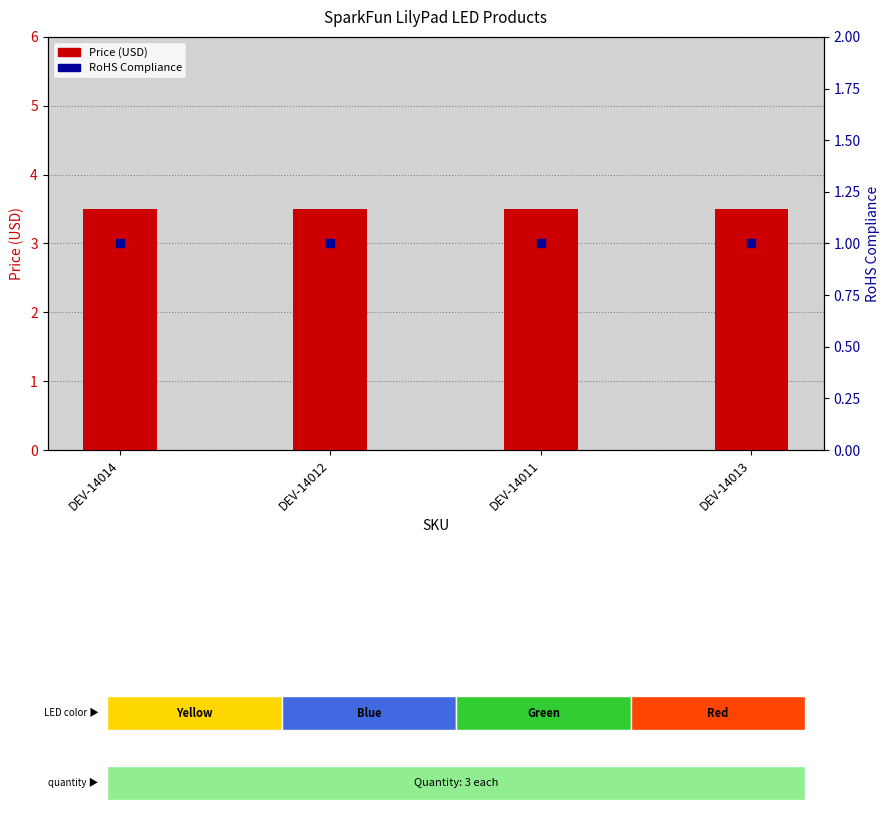

What is the total value across all series at DEV-14012?

4.5